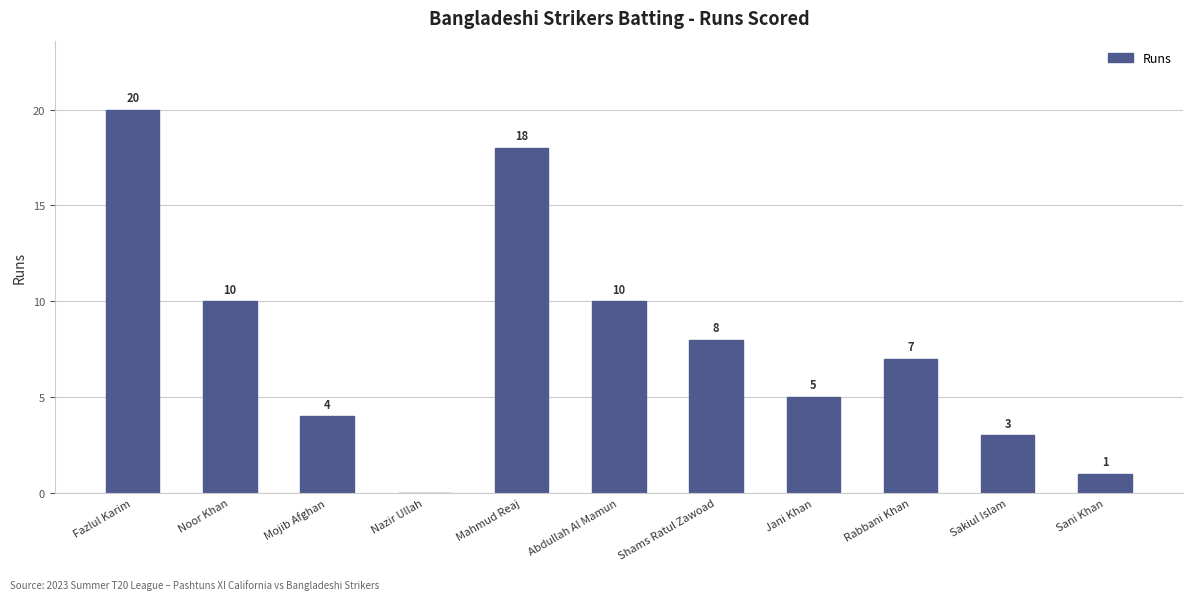

What is the approximate value at Fazlul Karim, to the nearest 5?

20